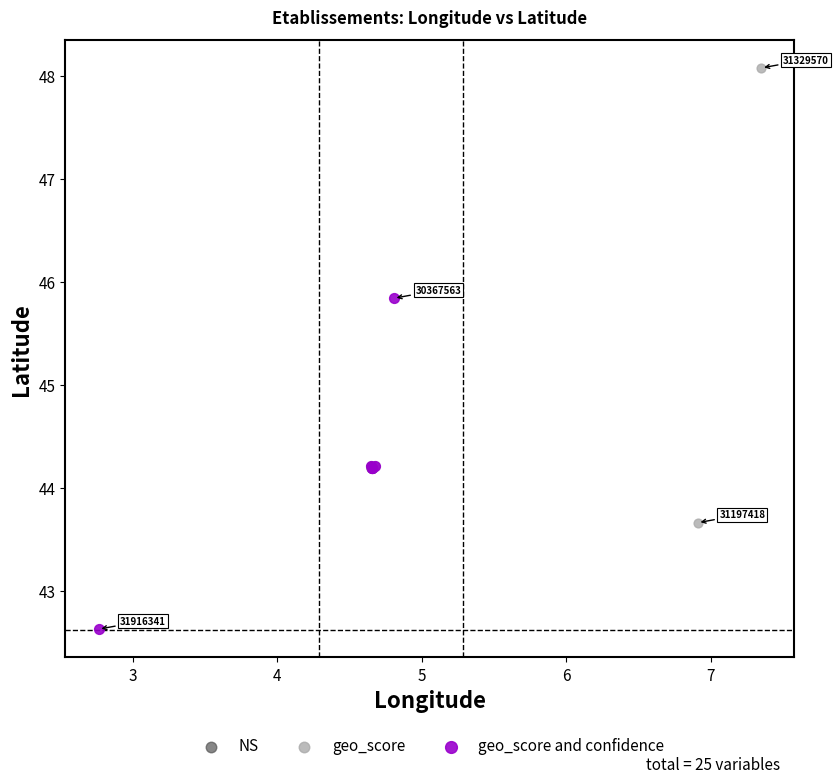

Which series has the widest spread of Y values?

geo_score